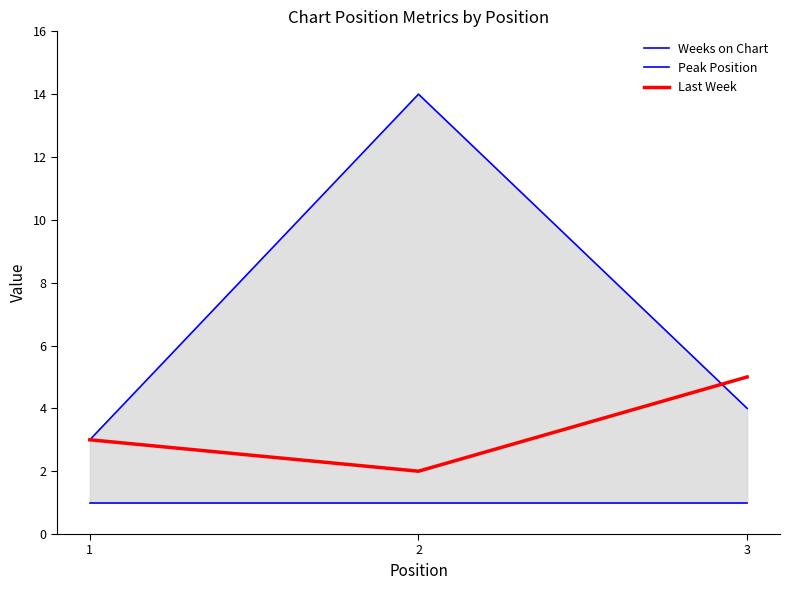

What is the highest value of the Peak Position series?

1